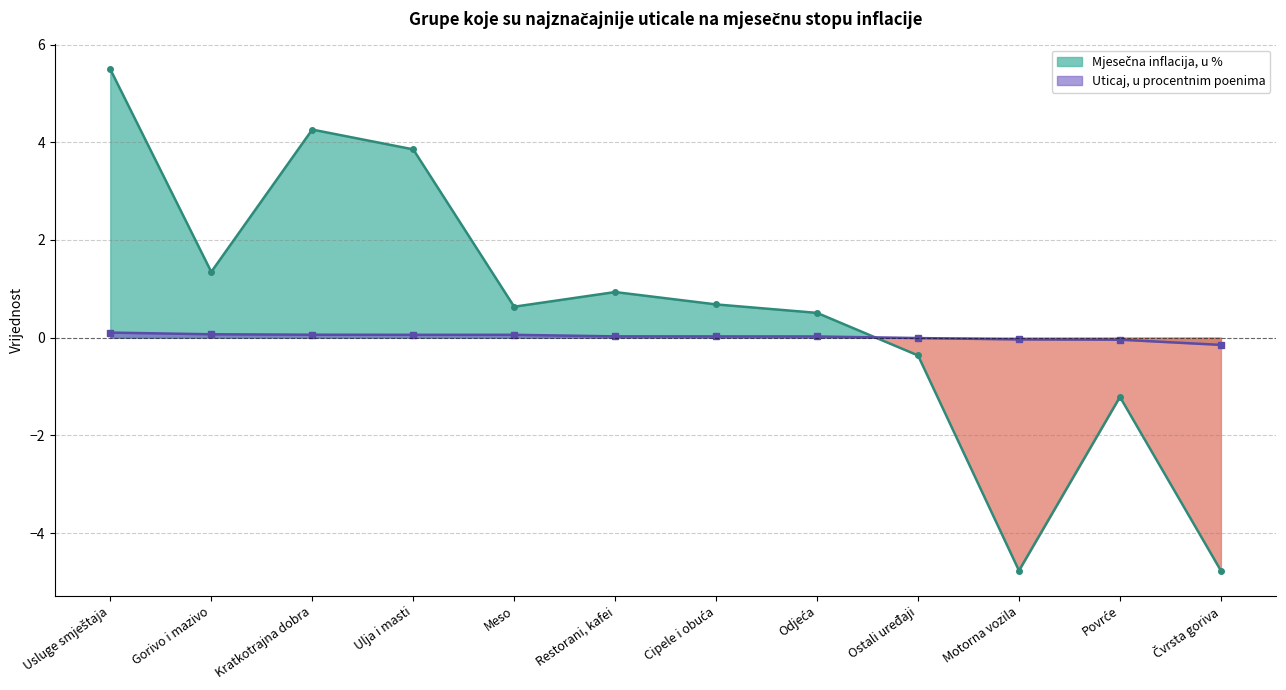

Is it true that Uticaj, u procentnim poenima equals -0.0 at Ostali uređaji?

True